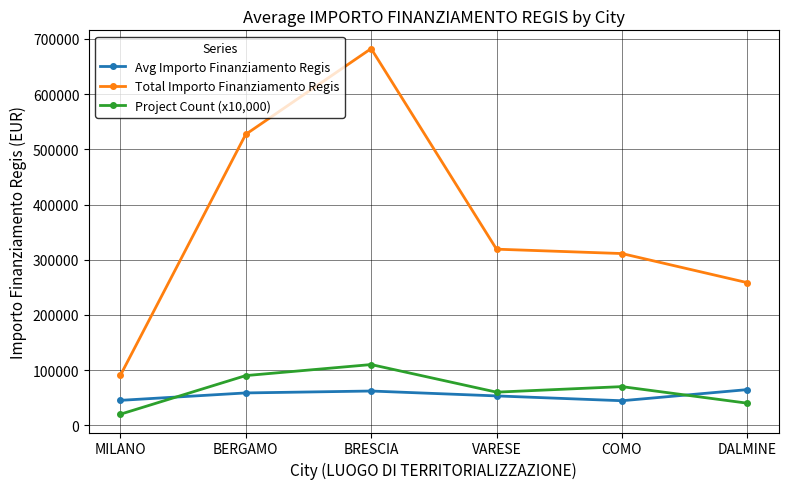

At which label does Total Importo Finanziamento Regis first exceed 319070?

BERGAMO